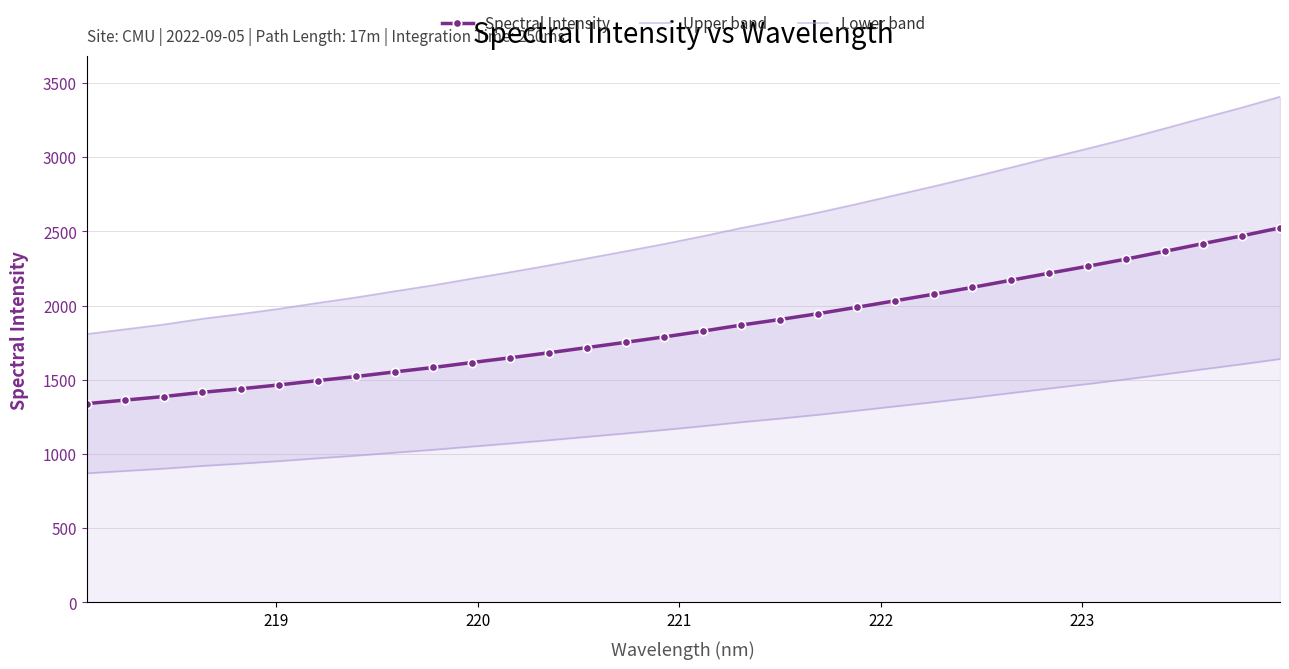

What is the maximum value shown in the chart?

3406.3